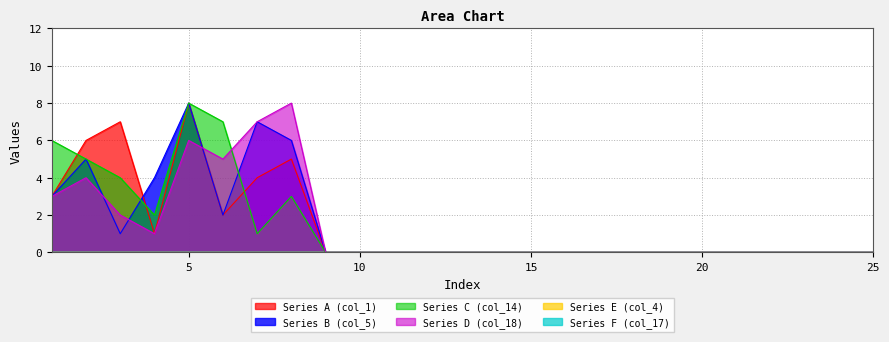

In Series D (col_18), how many points are higher than both neighbors (excluding endpoints)?

3